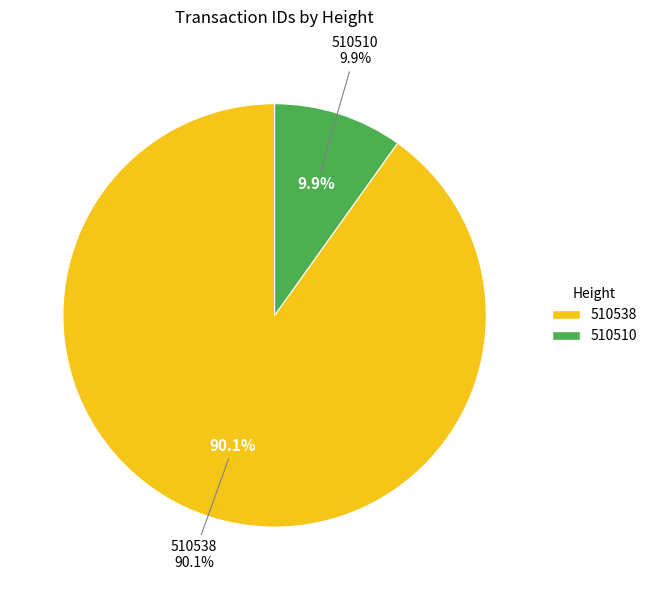

True or false: 510538 accounts for 85% of the total.

False